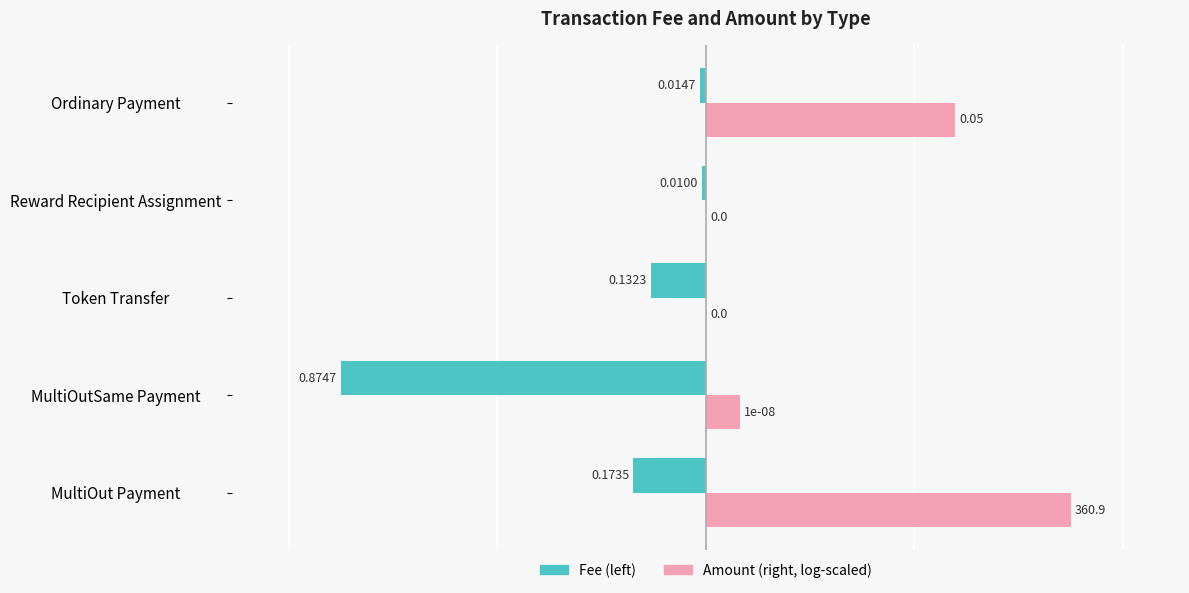

What is the total value across all series at MultiOut Payment?

0.7